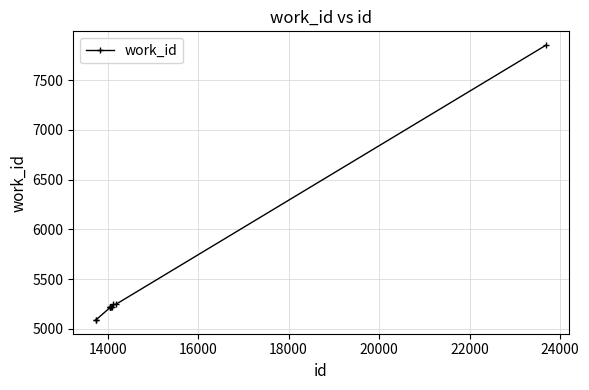

What is the difference between the second highest and minimum values?

156